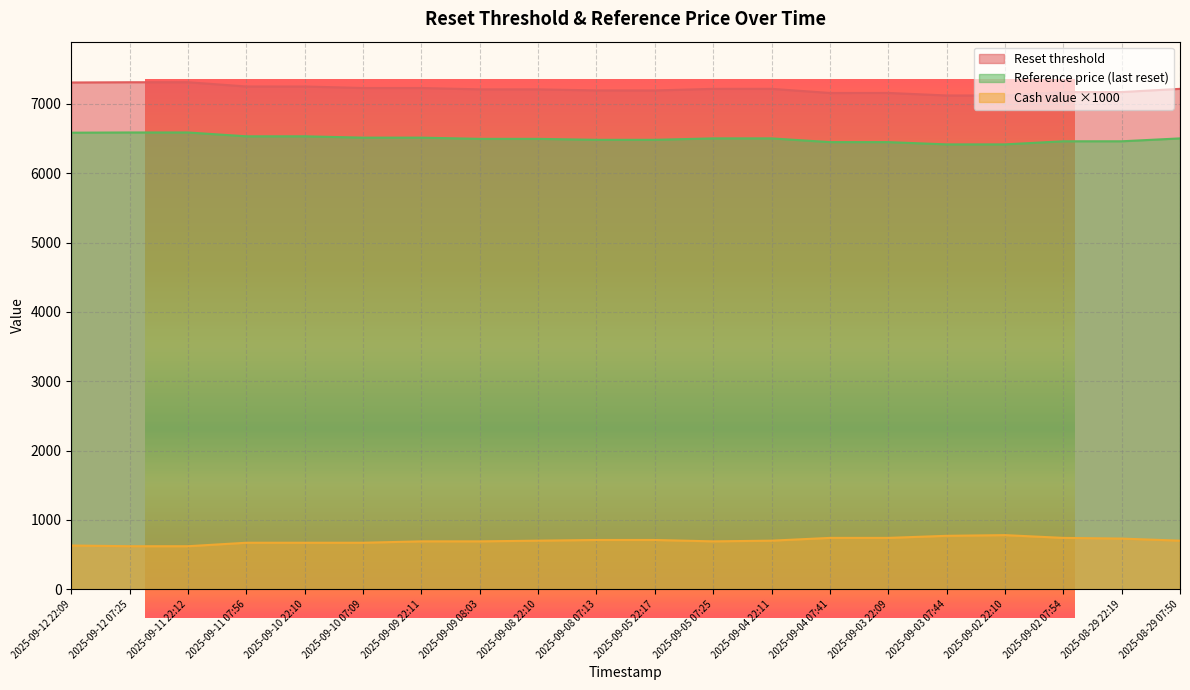

True or false: Reference price and Cash value intersect in this chart.

False